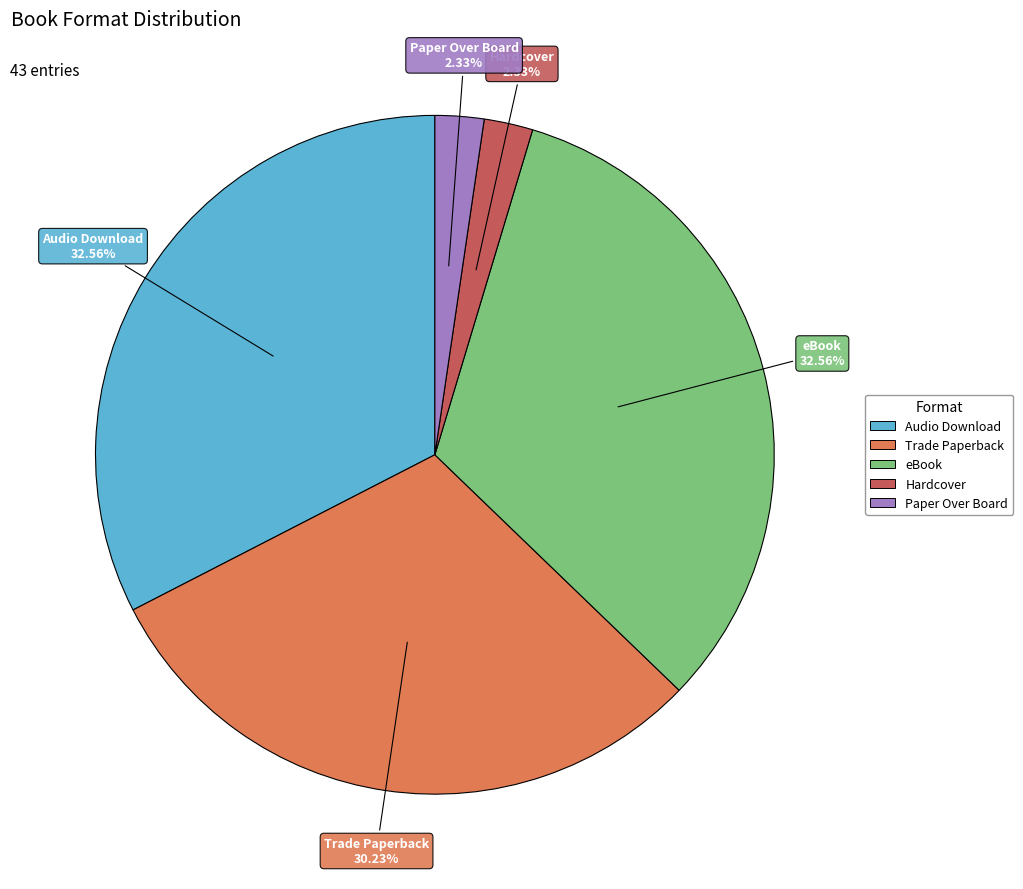

Is there any slice that represents more than half of the pie?

No